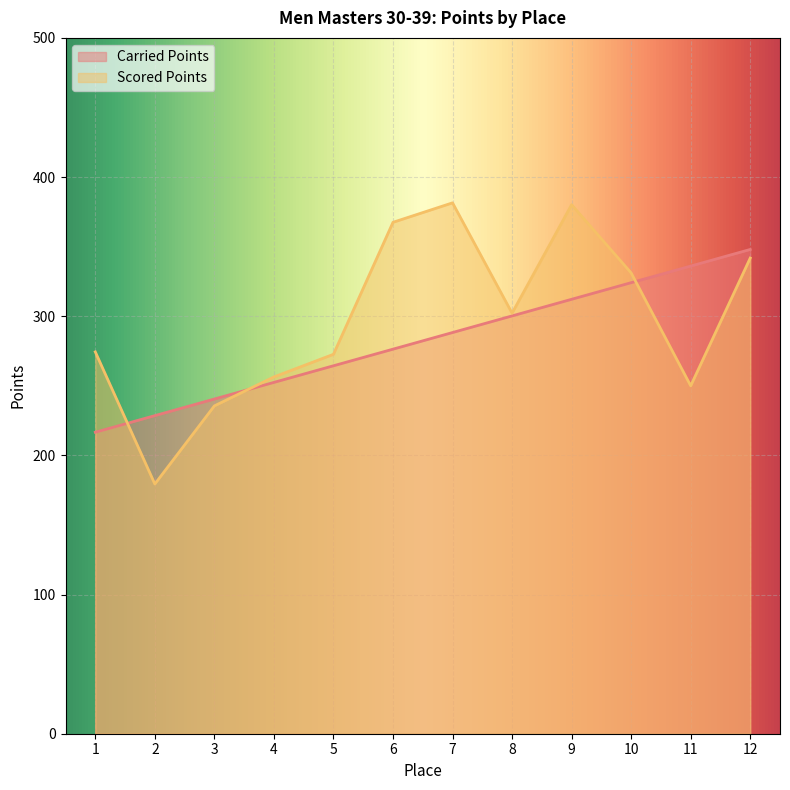

What is the value of the Carried Points point at the 7th from the left?

288.3